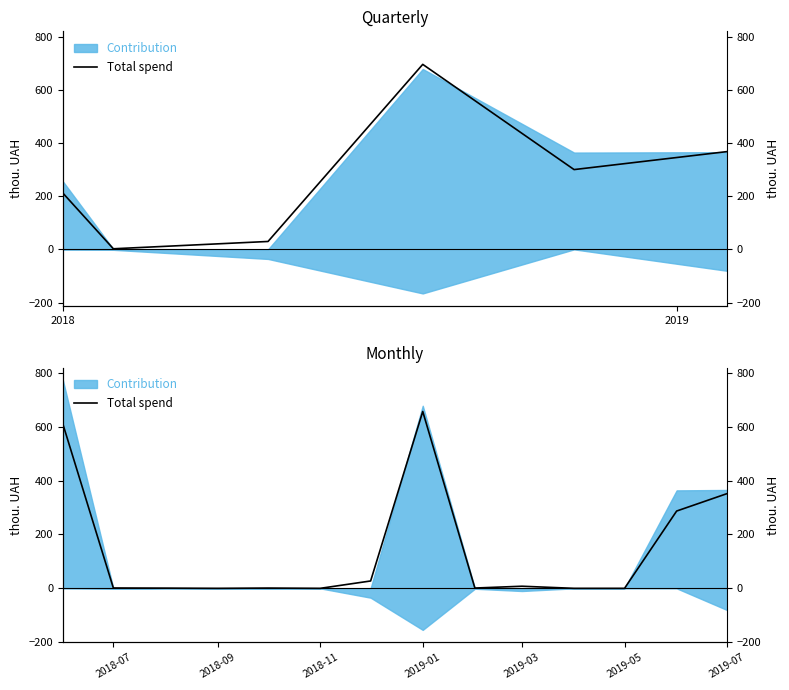

How many positive values are there?

10